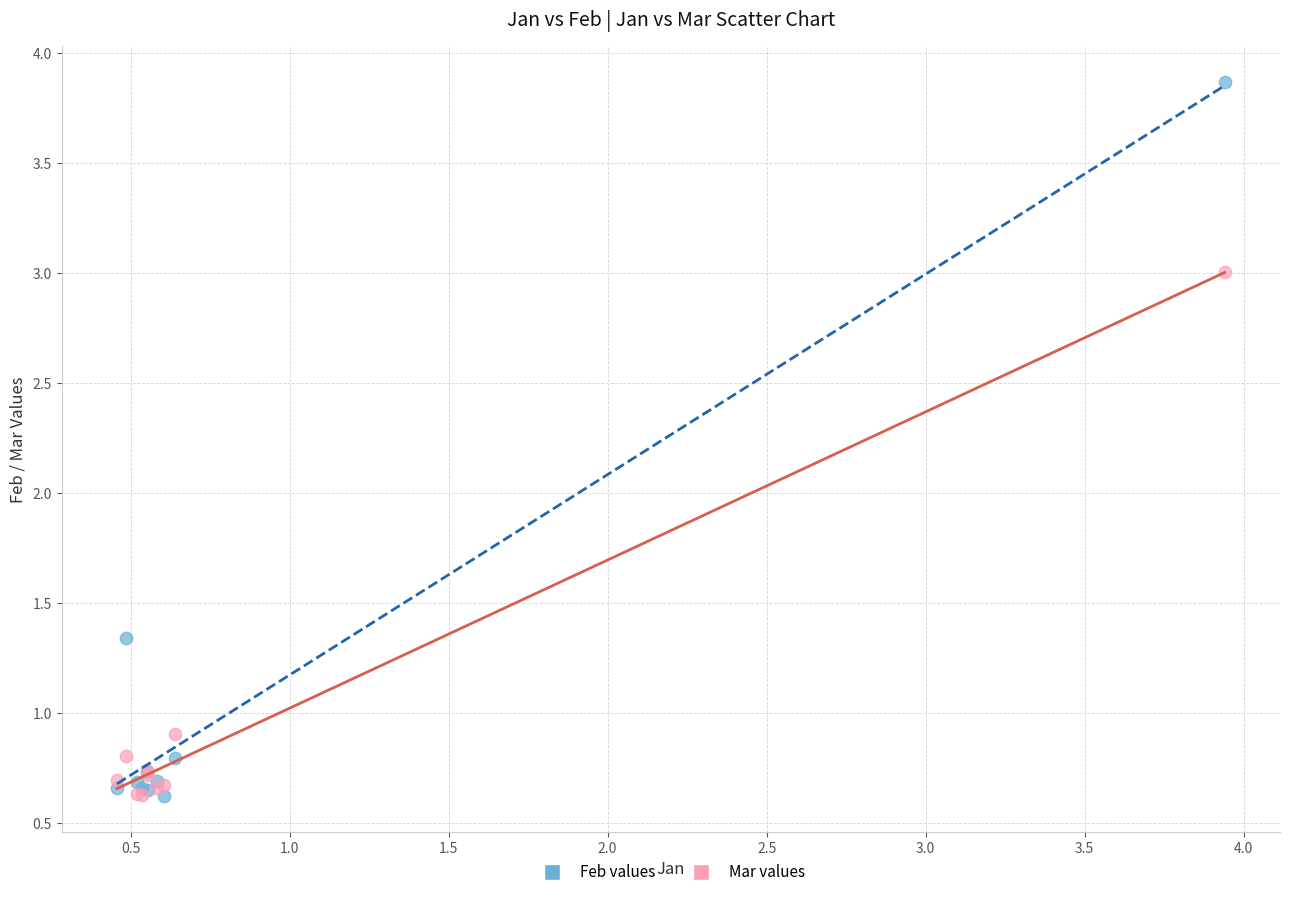

In the Mar values series, what Y value is closest to 1?

0.9